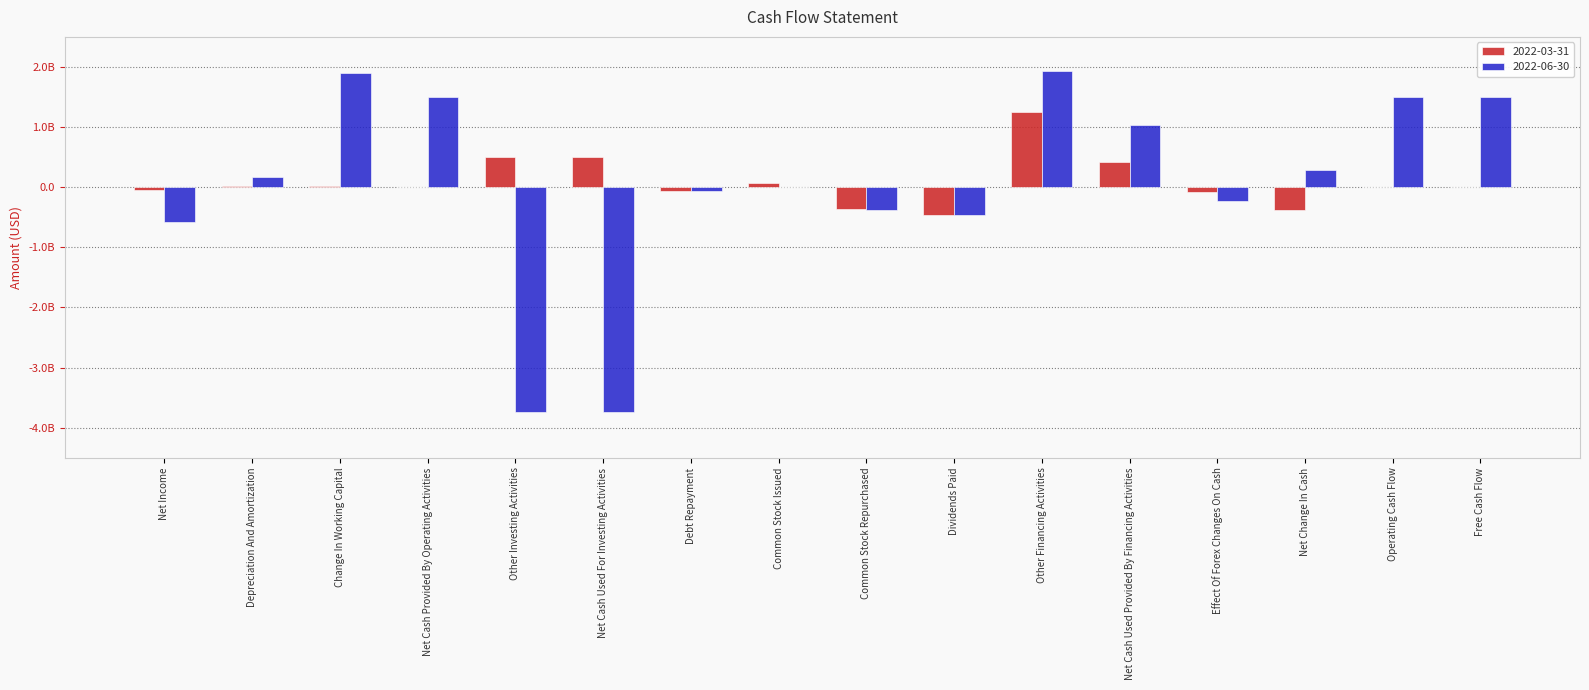

What is the difference between the maximum and minimum values in the 2022-06-30 series?

5666000000